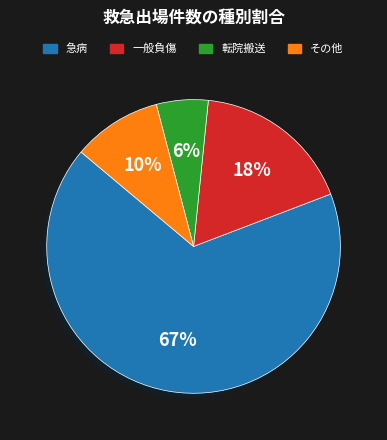

What is the ratio of the value at 一般負傷 to the value at その他?

1.8